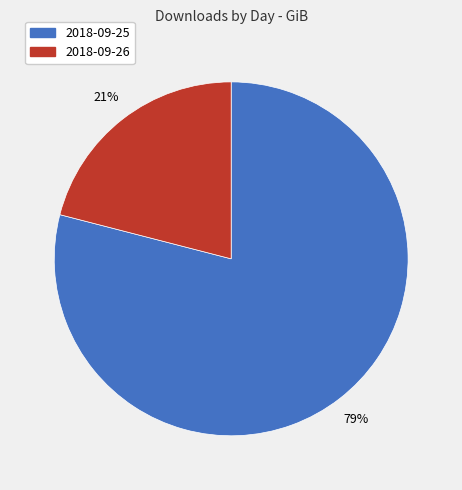

Between 2018-09-26 and 2018-09-25, which is larger?

2018-09-25